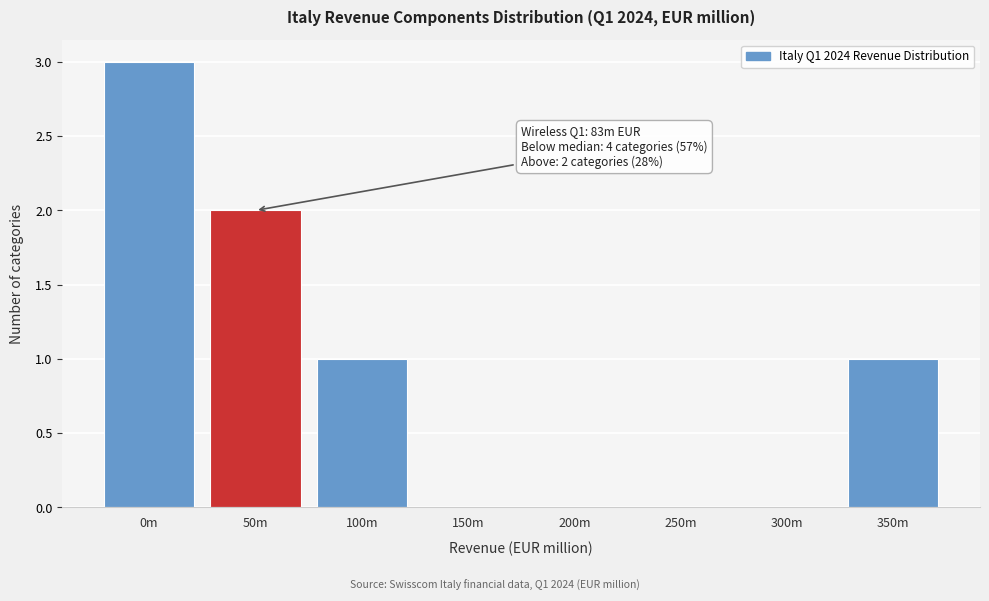

Reading left to right, what are all the values shown in this chart?

0m=3	50m=2	100m=1	150m=0	200m=0	250m=0	300m=0	350m=1